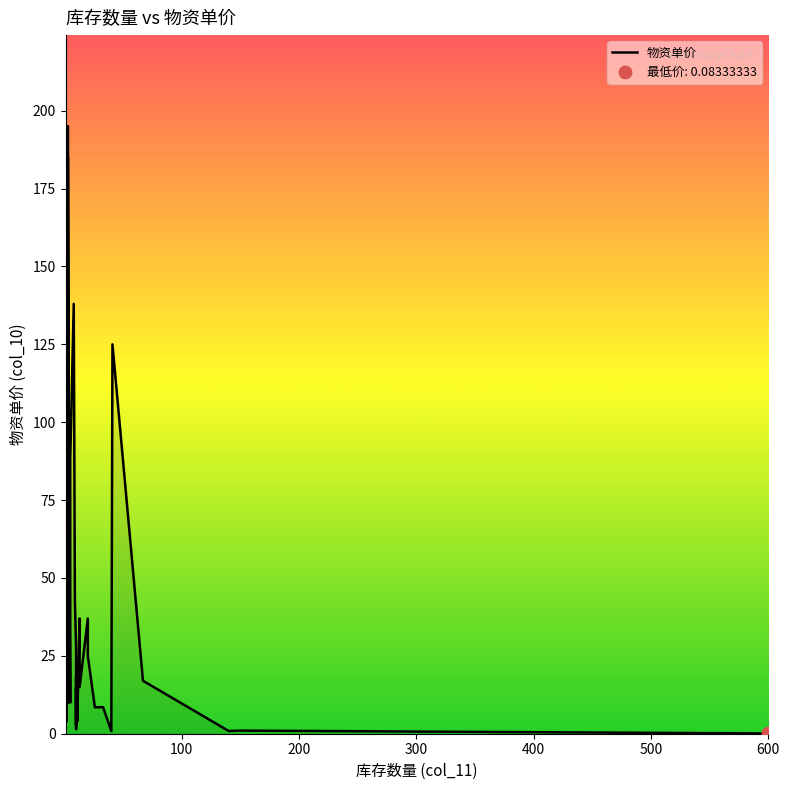

Which has a higher value, 400 or 500?

400